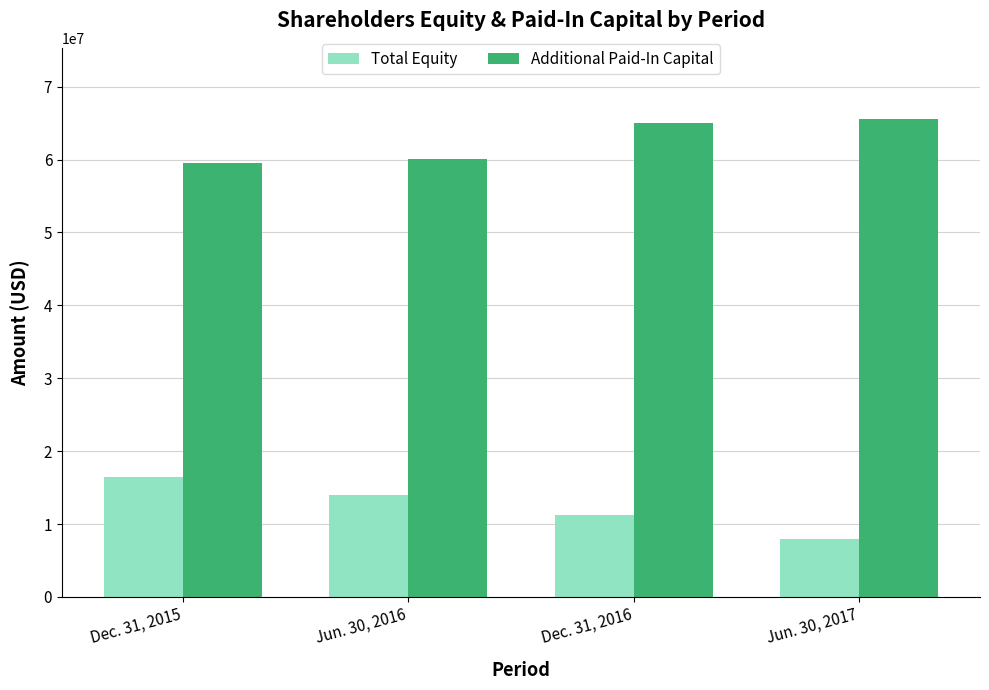

What is the sum of all Additional Paid-In Capital values?

249993317